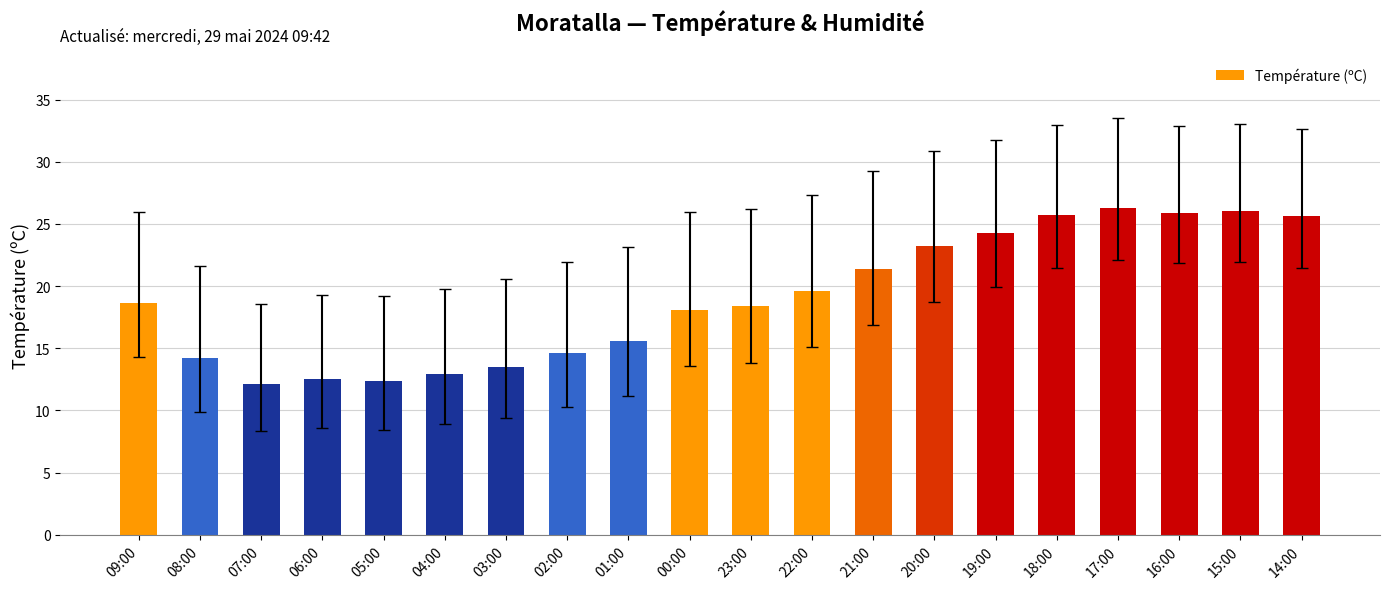

What is the average value?

19.0